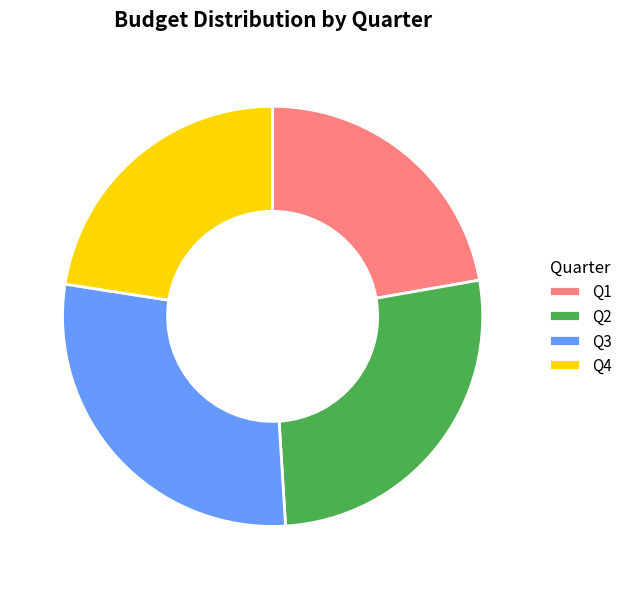

Which slice is the largest?

Q3